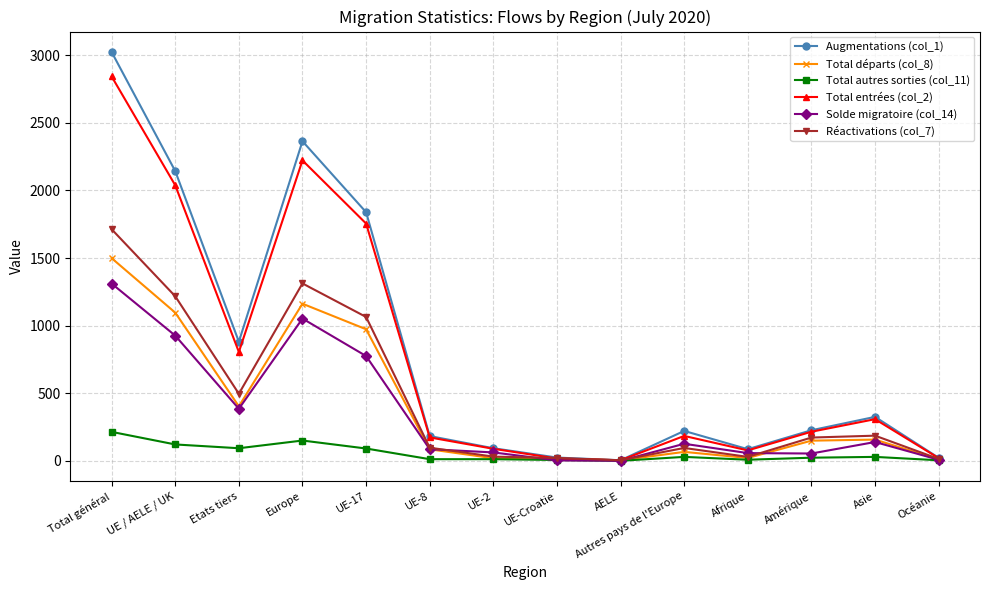

List the series in order of their peak value, highest first.

Augmentations (col_1), Total entrées (col_2), Réactivations (col_7), Total départs (col_8), Solde migratoire (col_14), Total autres sorties (col_11)